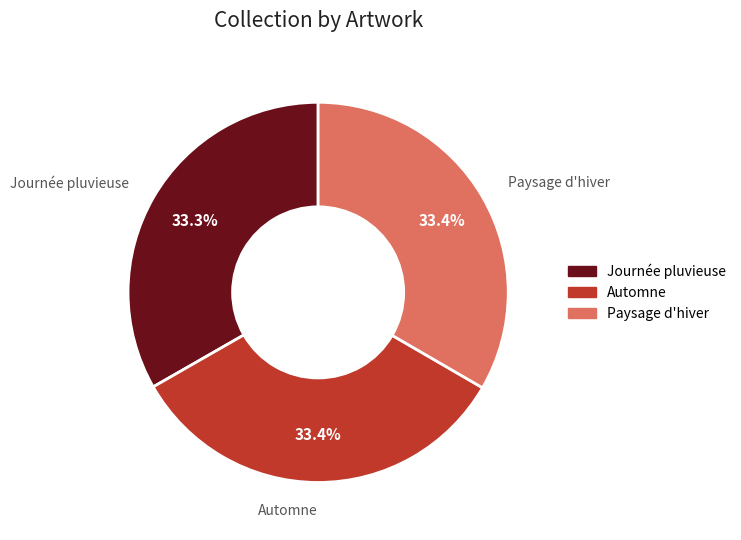

Does any single category account for the majority?

No